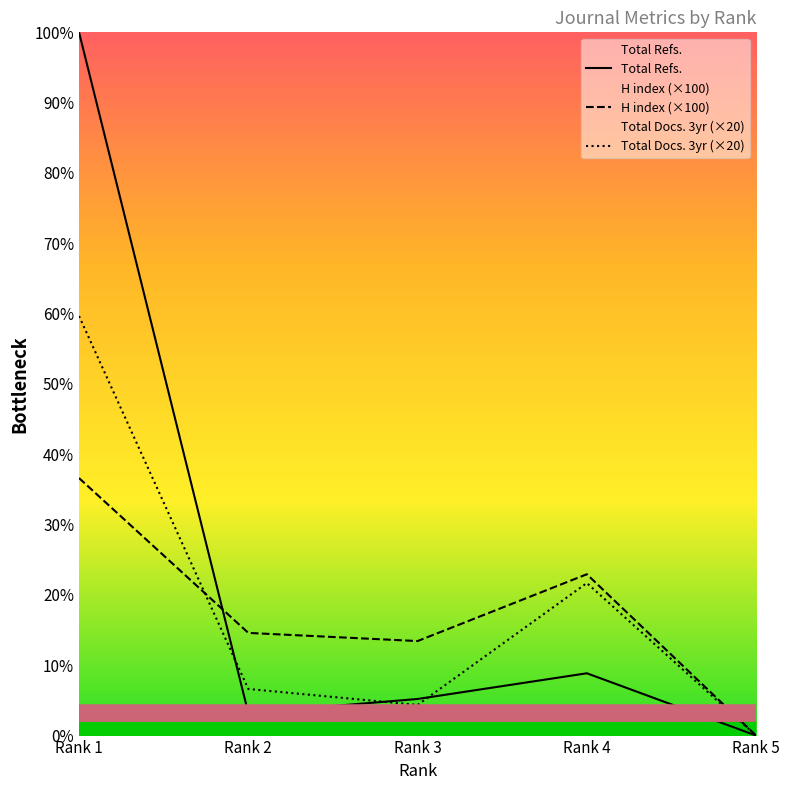

Between Rank 4 and Rank 5, which series saw the biggest shift?

H index (×100)